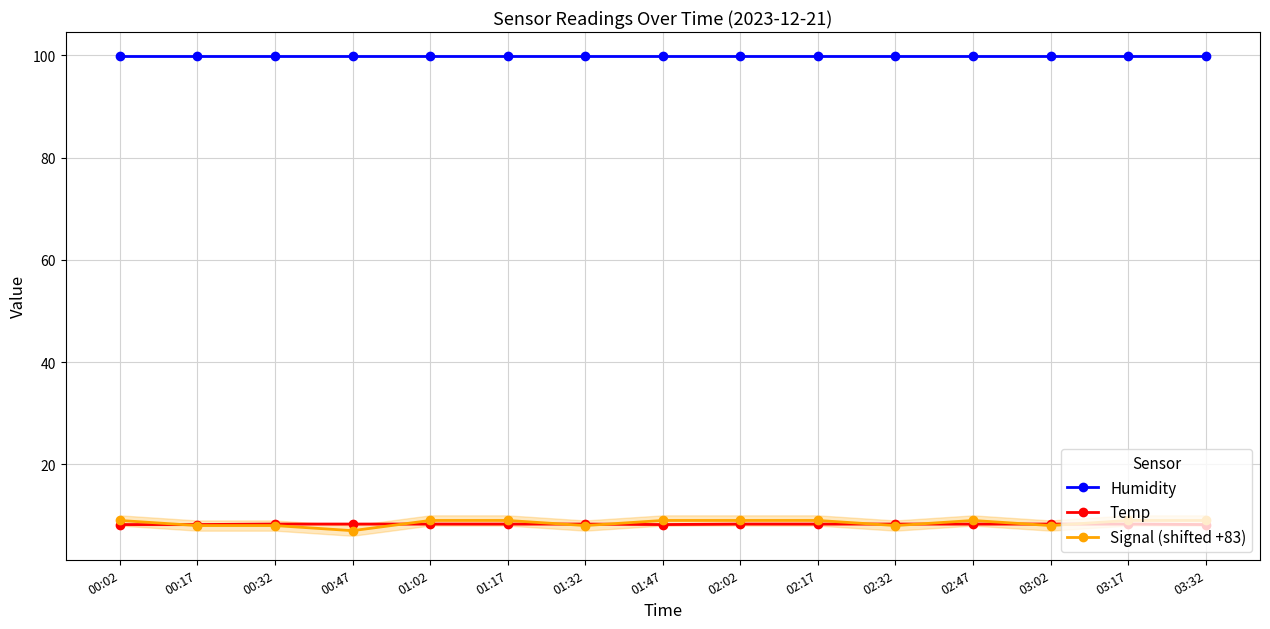

At which category does Temp reach its first local valley?

01:47